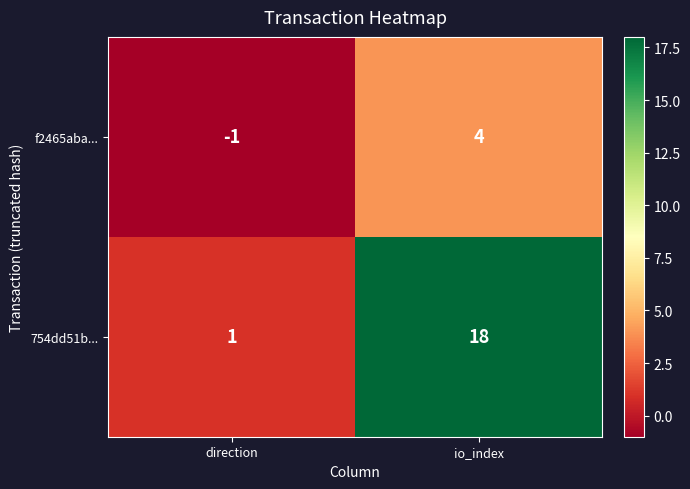

What is the difference between the 754dd51b... values at io_index and direction?

17